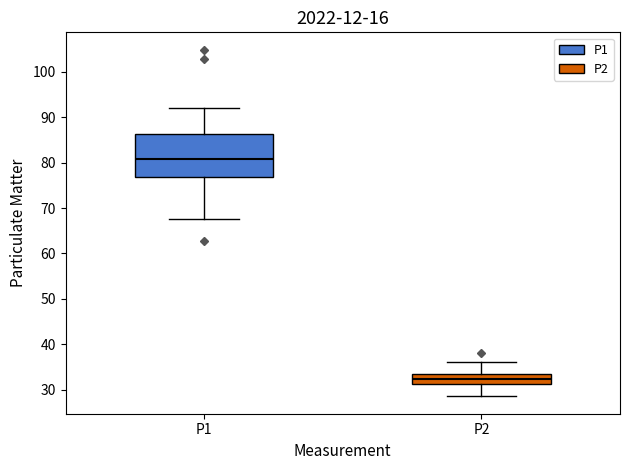

Where does the median line of the box for P1 sit on the y-axis? The values are not printed on the chart, so give them approximately, as read against the axis.

81